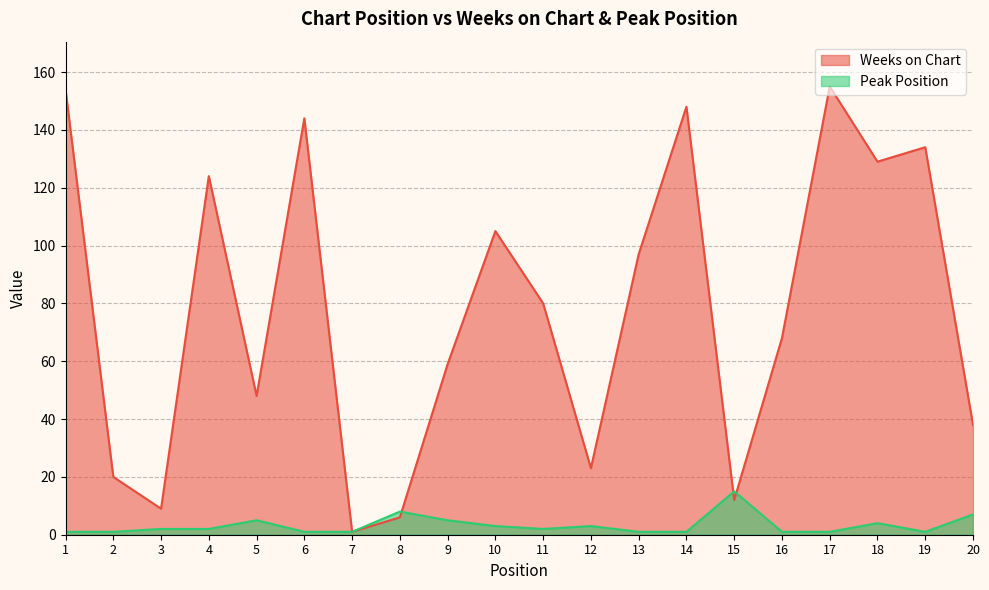

Is the value of Peak Position at 20 greater than the value of Weeks on Chart at 18?

No